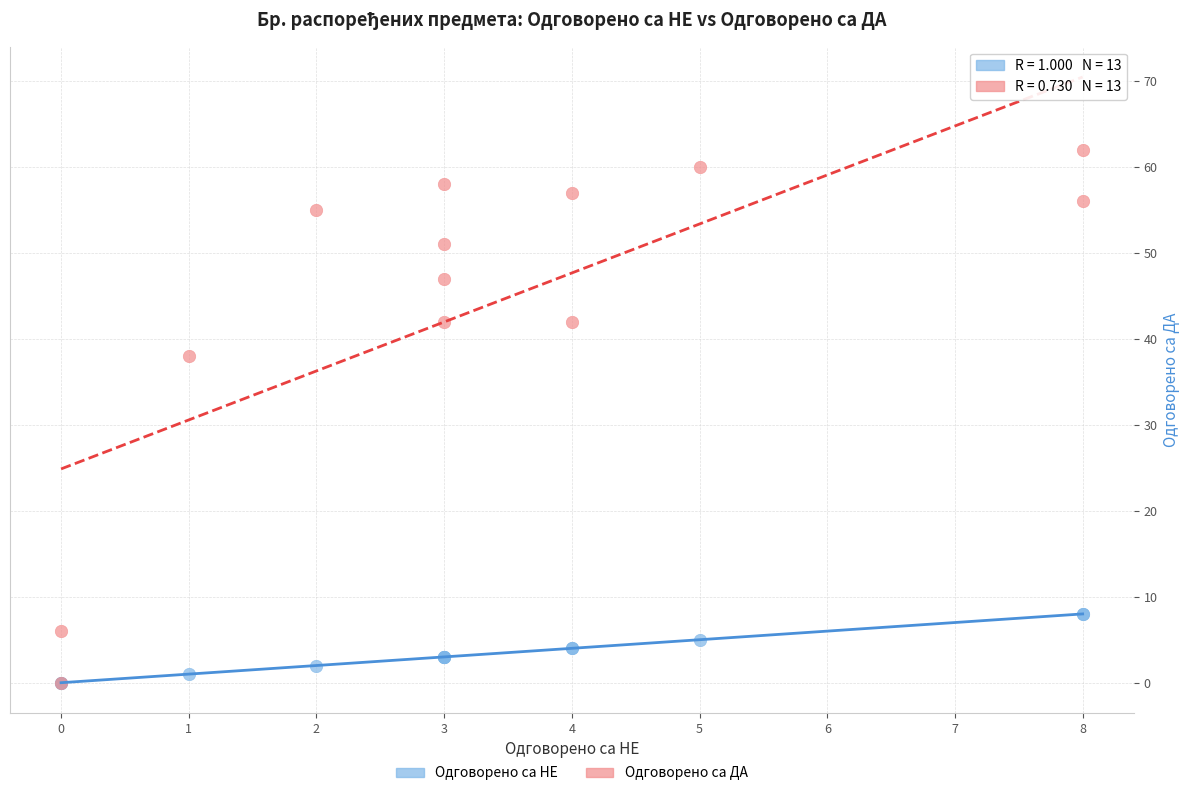

In the Одговорено са ДА series, what Y value is closest to 31?

38